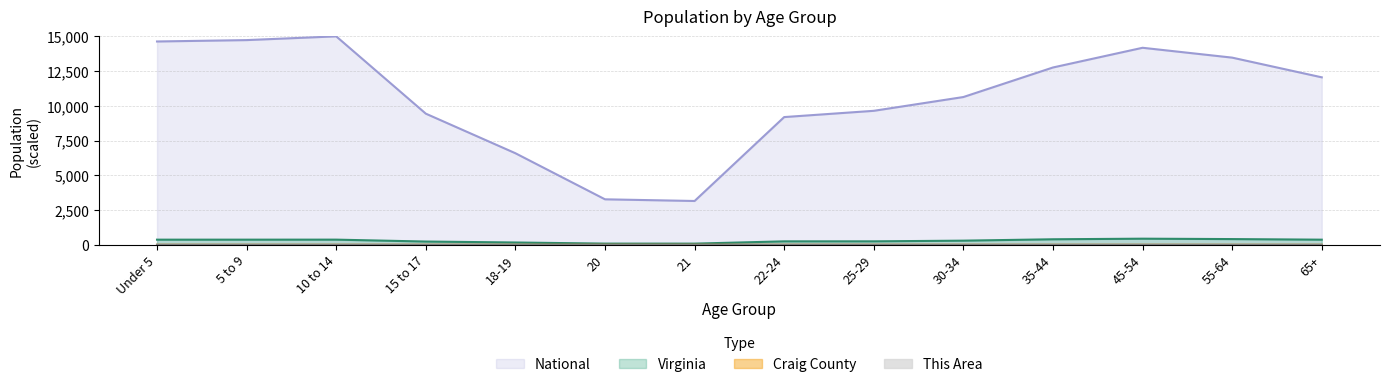

Reading left to right, what are all the values shown in this chart?

This Area: Under 5=0.0	5 to 9=0.0	10 to 14=0.0	15 to 17=0.0	18-19=0.0	20=0.0	21=0.0	22-24=0.0	25-29=0.0	30-34=0.0	35-44=0.0	45-54=0.0	55-64=0.0	65+=0.0
Craig County: Under 5=0.2	5 to 9=0.2	10 to 14=0.2	15 to 17=0.2	18-19=0.1	20=0.0	21=0.0	22-24=0.1	25-29=0.1	30-34=0.1	35-44=0.1	45-54=0.2	55-64=0.1	65+=0.1
Virginia: Under 5=368.8	5 to 9=369.4	10 to 14=370.9	15 to 17=233.6	18-19=165.5	20=85.3	21=83.9	22-24=247.7	25-29=248.2	30-34=297.7	35-44=397.0	45-54=439.5	55-64=411.2	65+=368.6
National: Under 5=14630.8	5 to 9=14730.3	10 to 14=15000.0	15 to 17=9437.1	18-19=6589.1	20=3272.7	21=3152.0	22-24=9191.0	25-29=9641.0	30-34=10633.4	35-44=12760.1	45-54=14177.9	55-64=13469.0	65+=12051.2